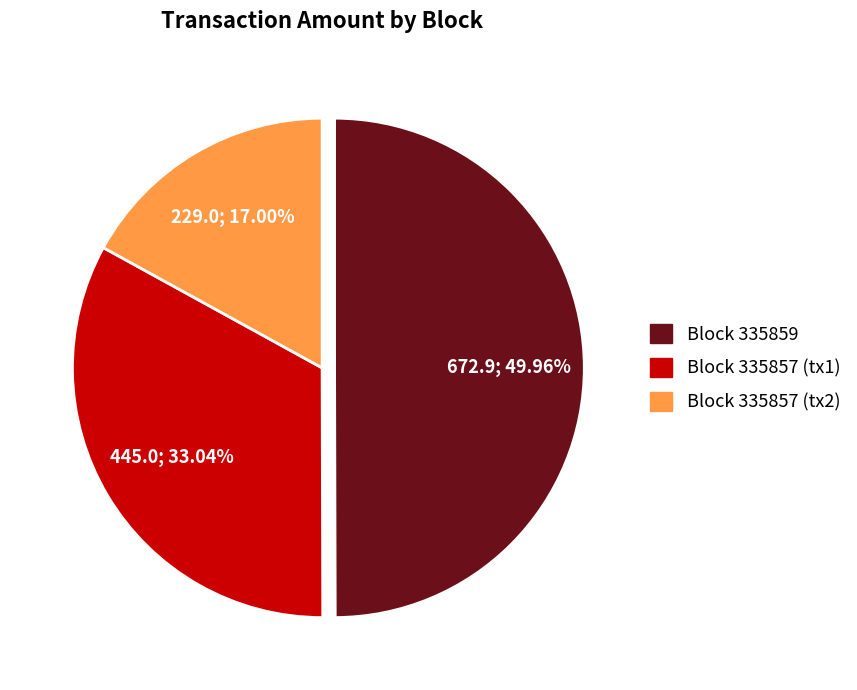

To the nearest percent, what is the difference between the largest and smallest slice percentages?

33%